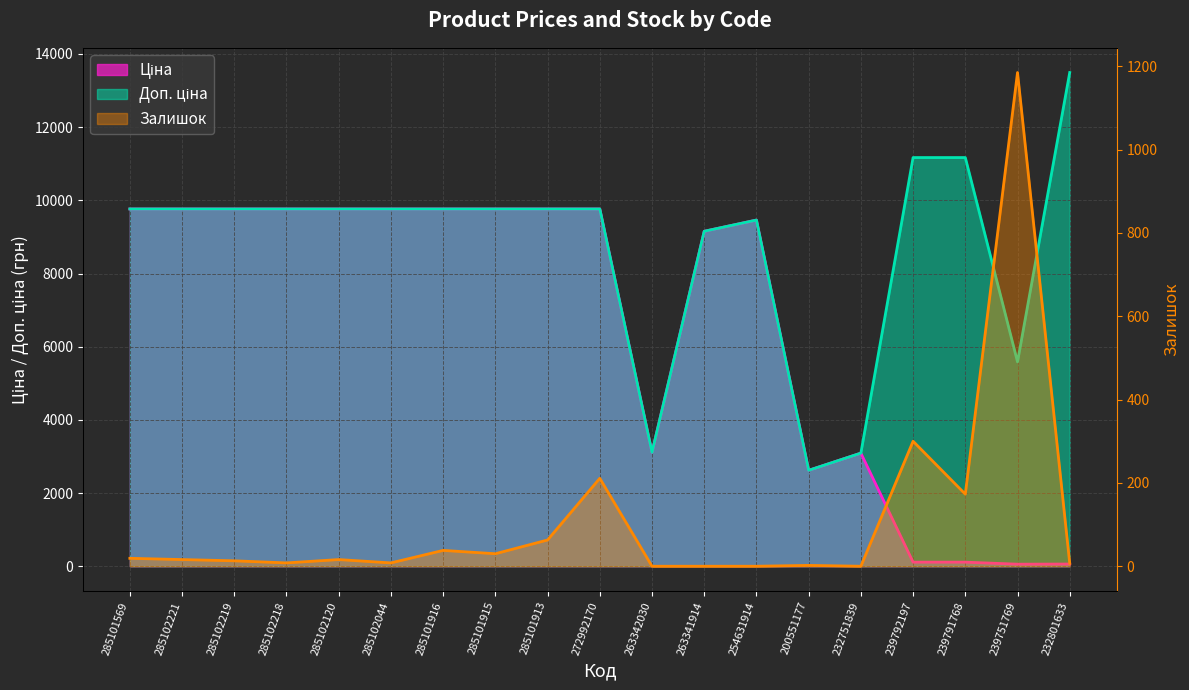

At how many categories does at least one series exceed 12359?

1